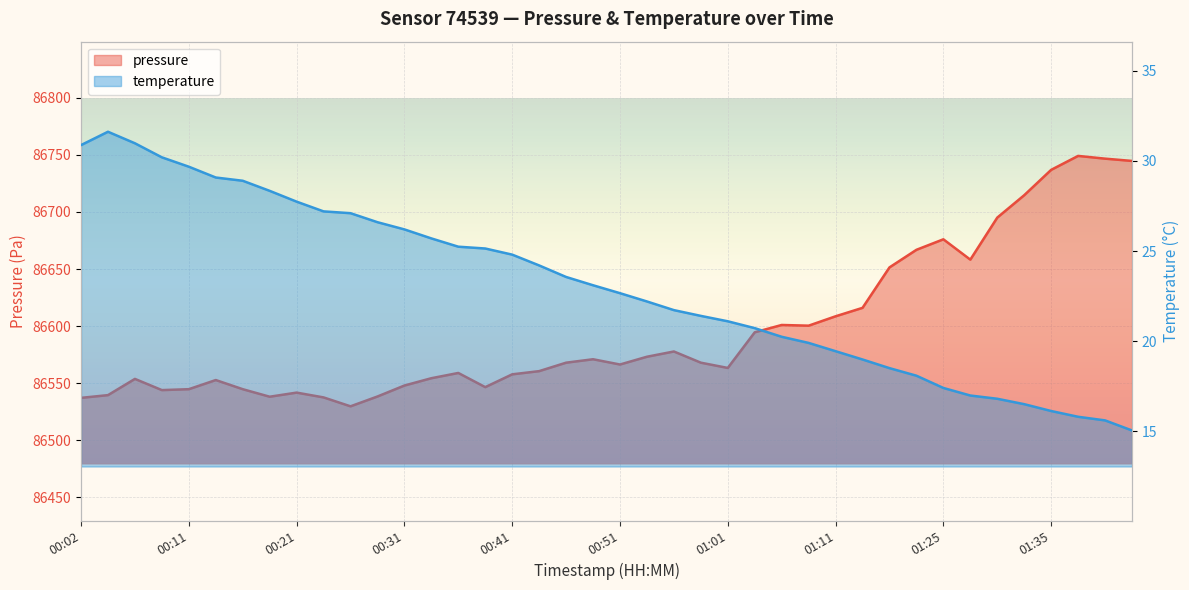

The value of temperature at 01:14 is 19.0. True or false?

True